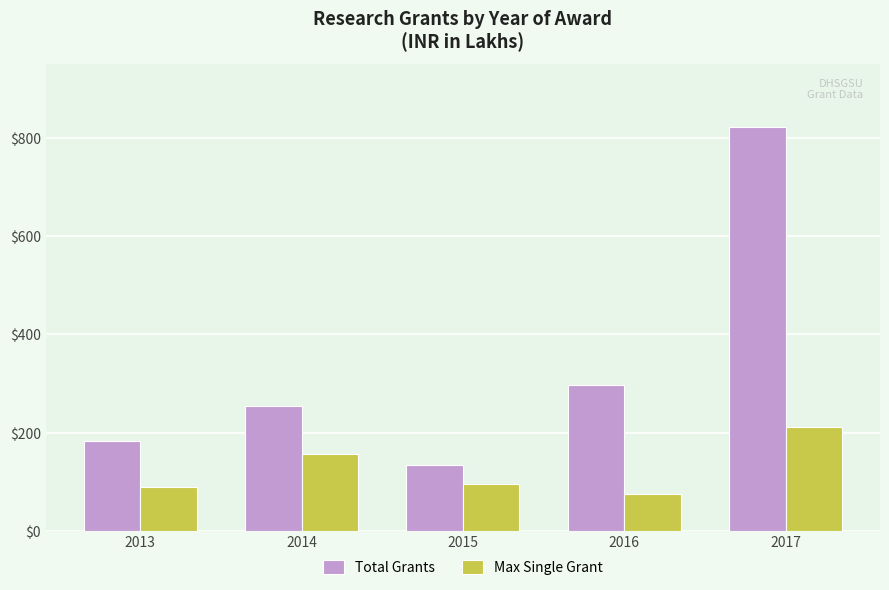

What are all the series names shown in the legend?

Total Grants, Max Single Grant